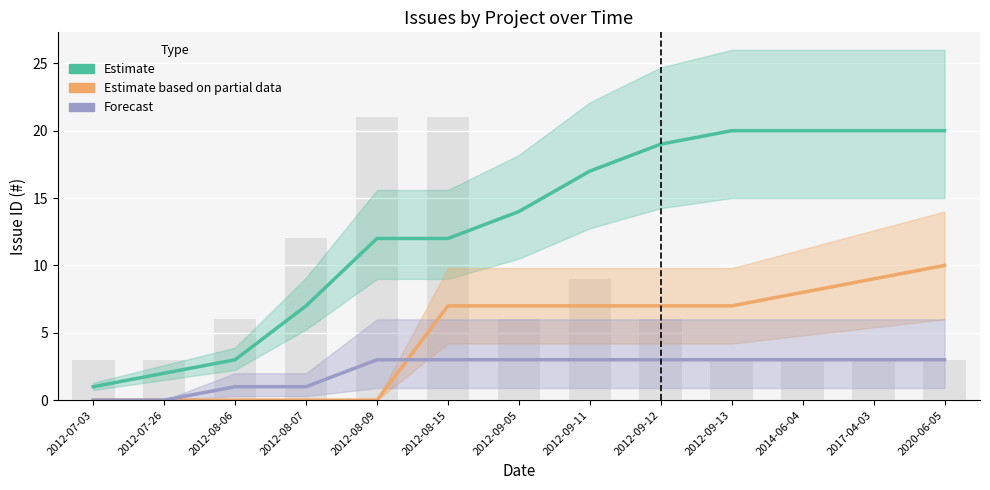

Is it true that Estimate equals 32 at 2014-06-04?

False